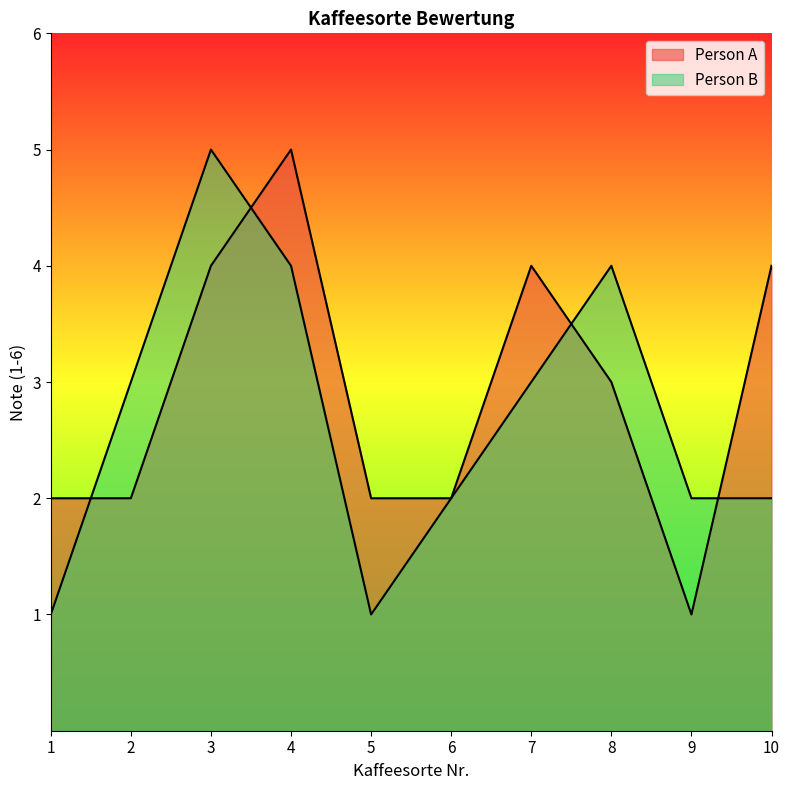

At 7, list the series in order from largest to smallest.

Person A, Person B